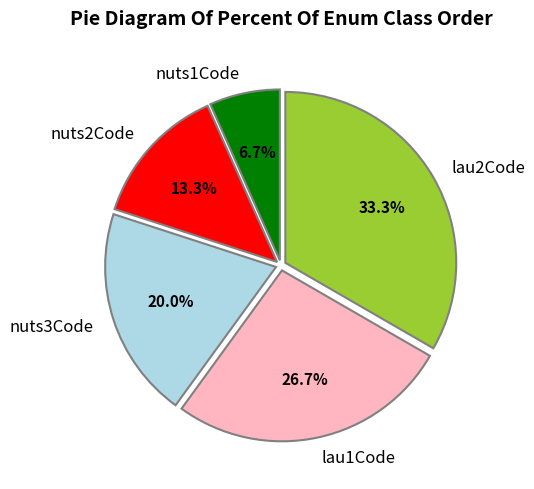

What percentage do nuts3Code and lau1Code together represent?

46.7%